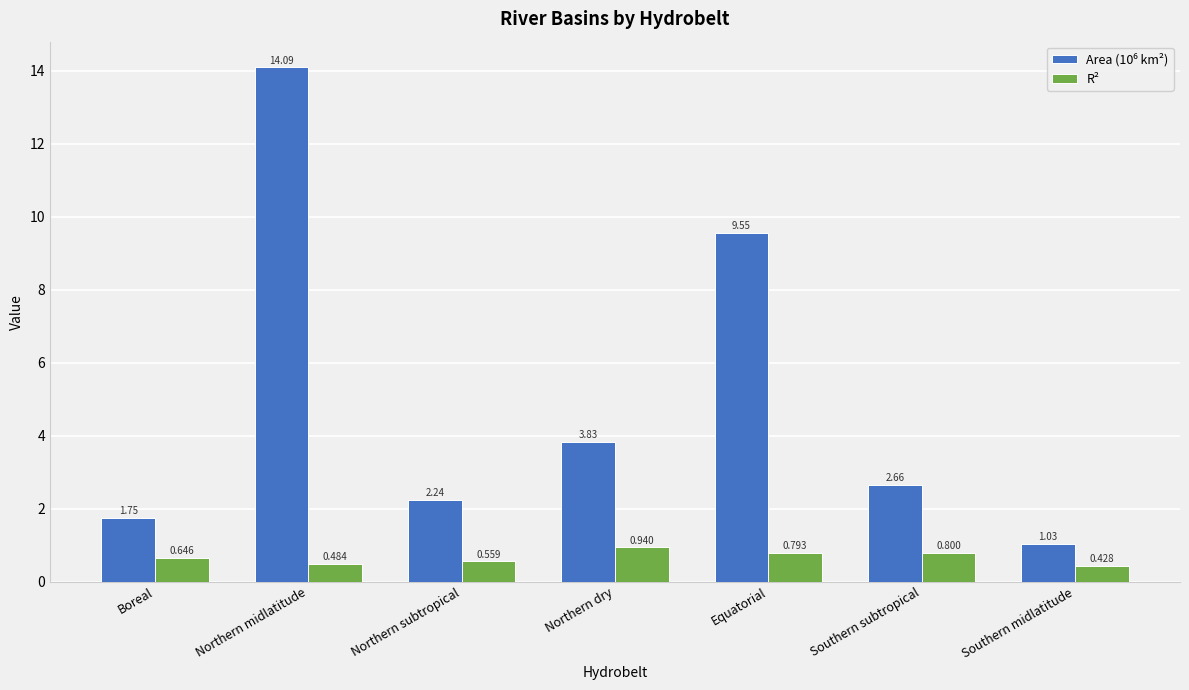

Where is R² nearest to the value 0?

Southern midlatitude